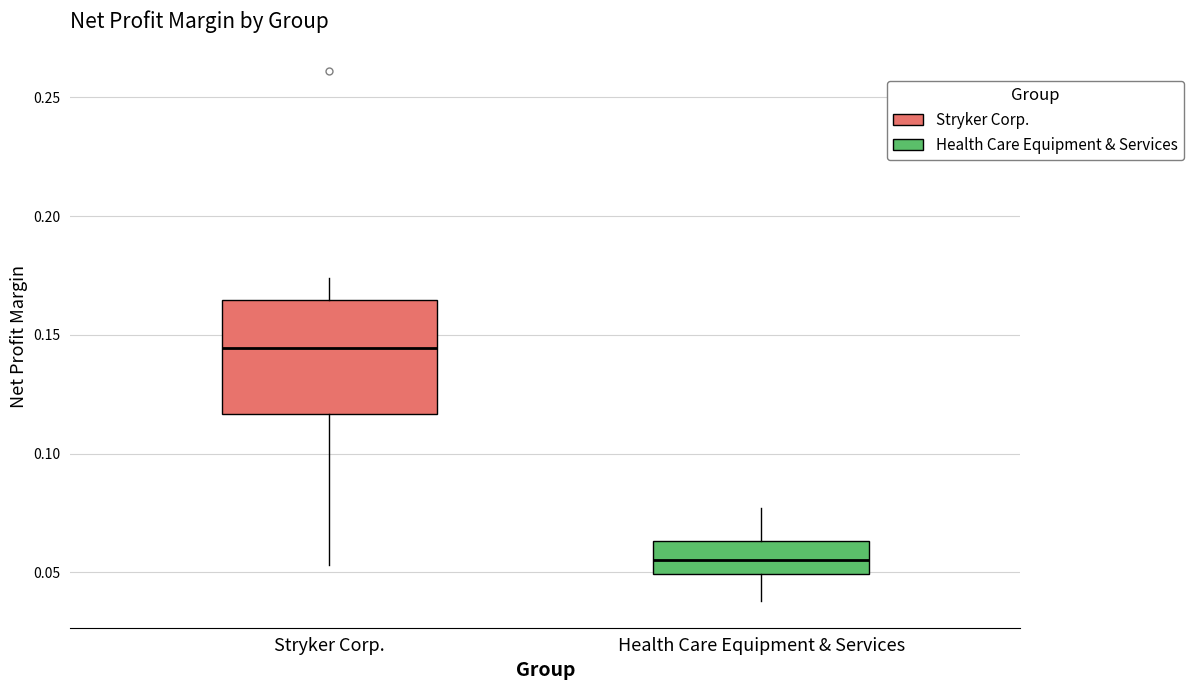

Reading left to right, transcribe this box plot: for each box, give where its median line is, the range the box spans, and where its two whiskers end, as read against the y-axis. The values are not printed on the chart, so give them approximately, as read against the axis.

Stryker Corp.: median 0.145, box 0.115 to 0.165, whiskers 0.055 to 0.175
Health Care Equipment & Services: median 0.055, box 0.050 to 0.065, whiskers 0.040 to 0.075